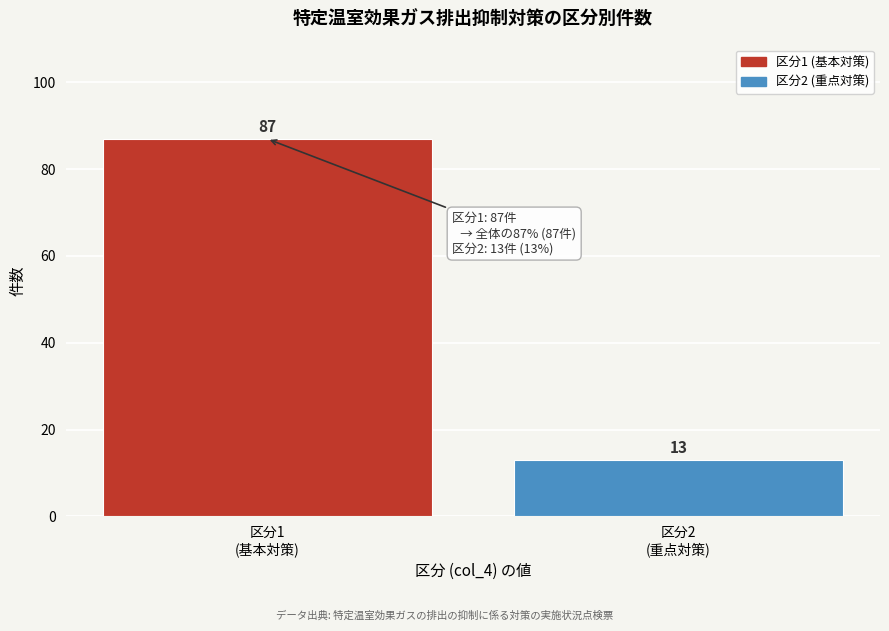

Reading left to right, list all the values displayed in this chart.

87	13